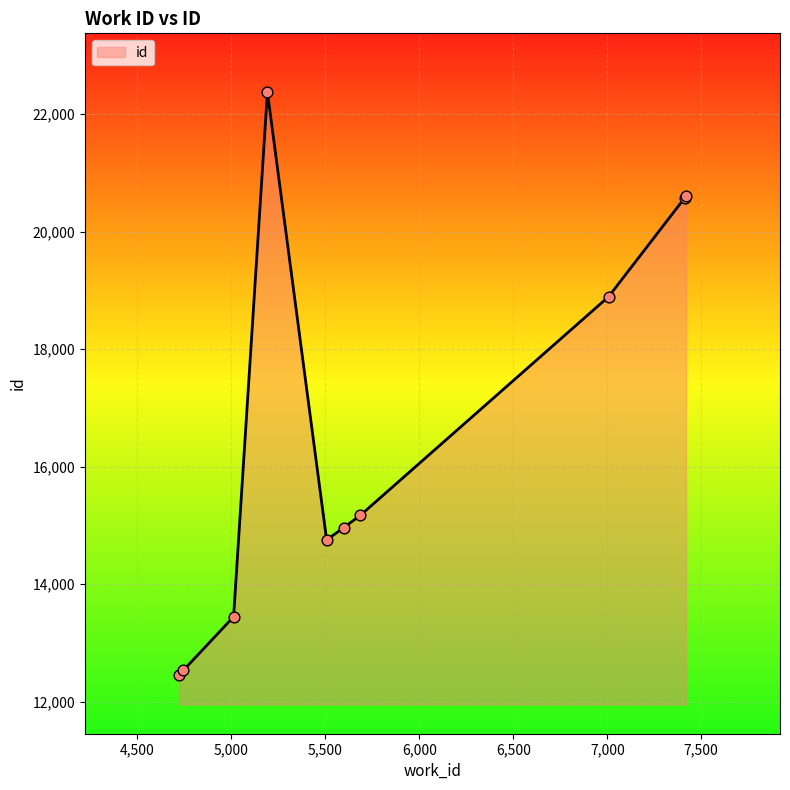

What is the minimum value shown in the chart?

12455